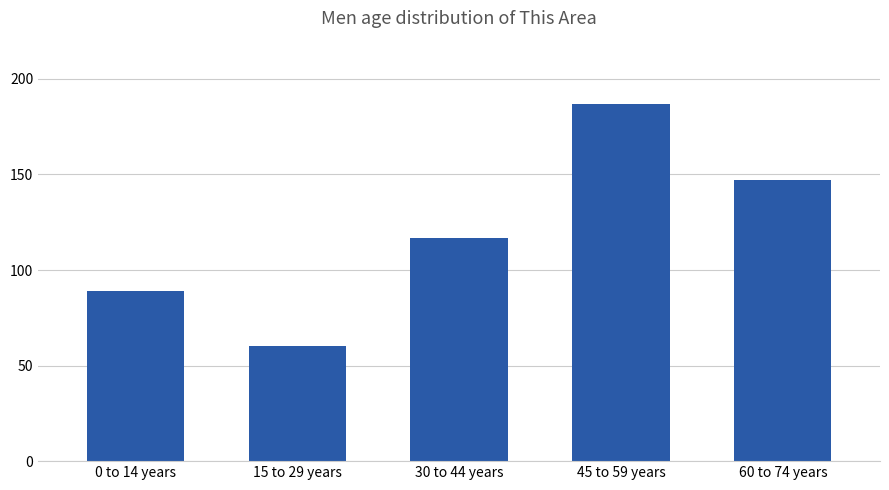

Reading right to left, list all the values displayed in this chart.

147	187	117	60	89